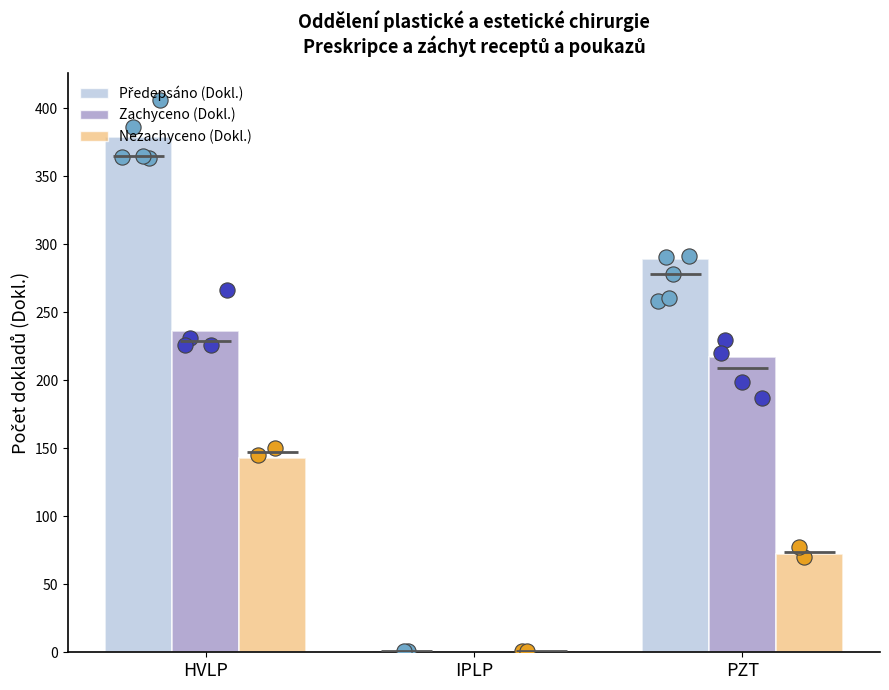

Which series reaches the minimum Y coordinate?

Zachyceno (Dokl.)